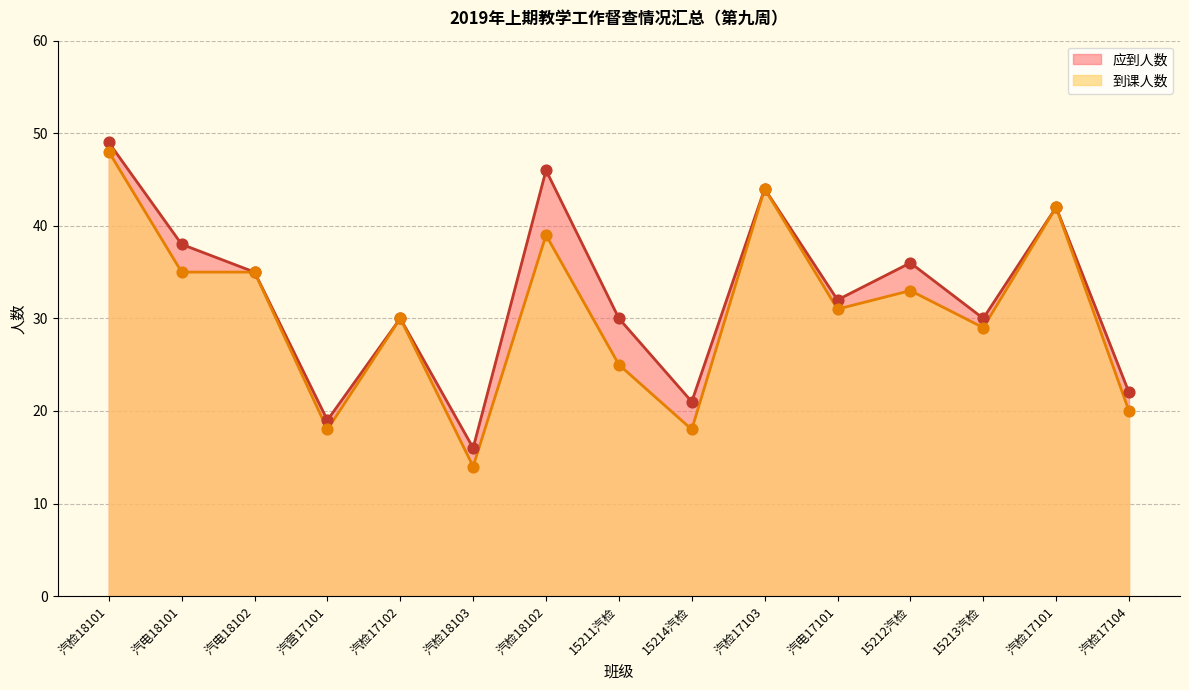

What are all the series names shown in the legend?

应到人数, 到课人数